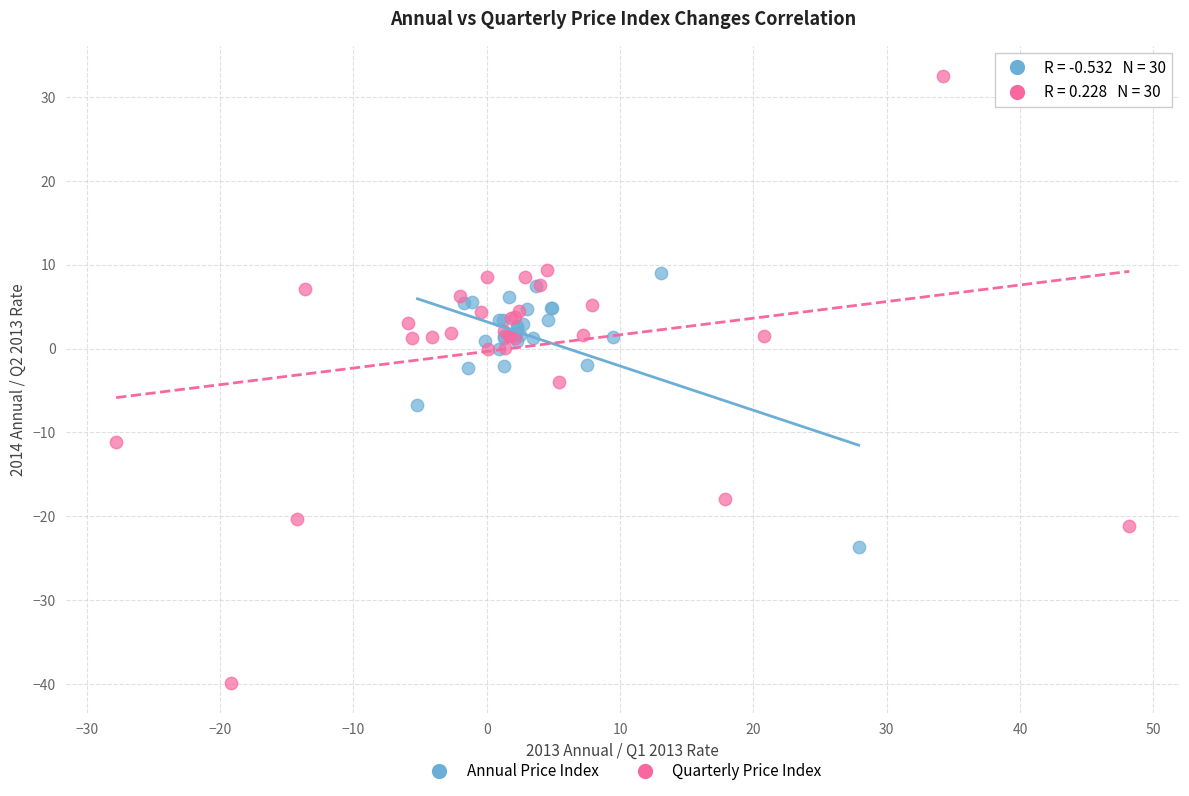

Which series contains the lowest Y value?

Quarterly Price Index